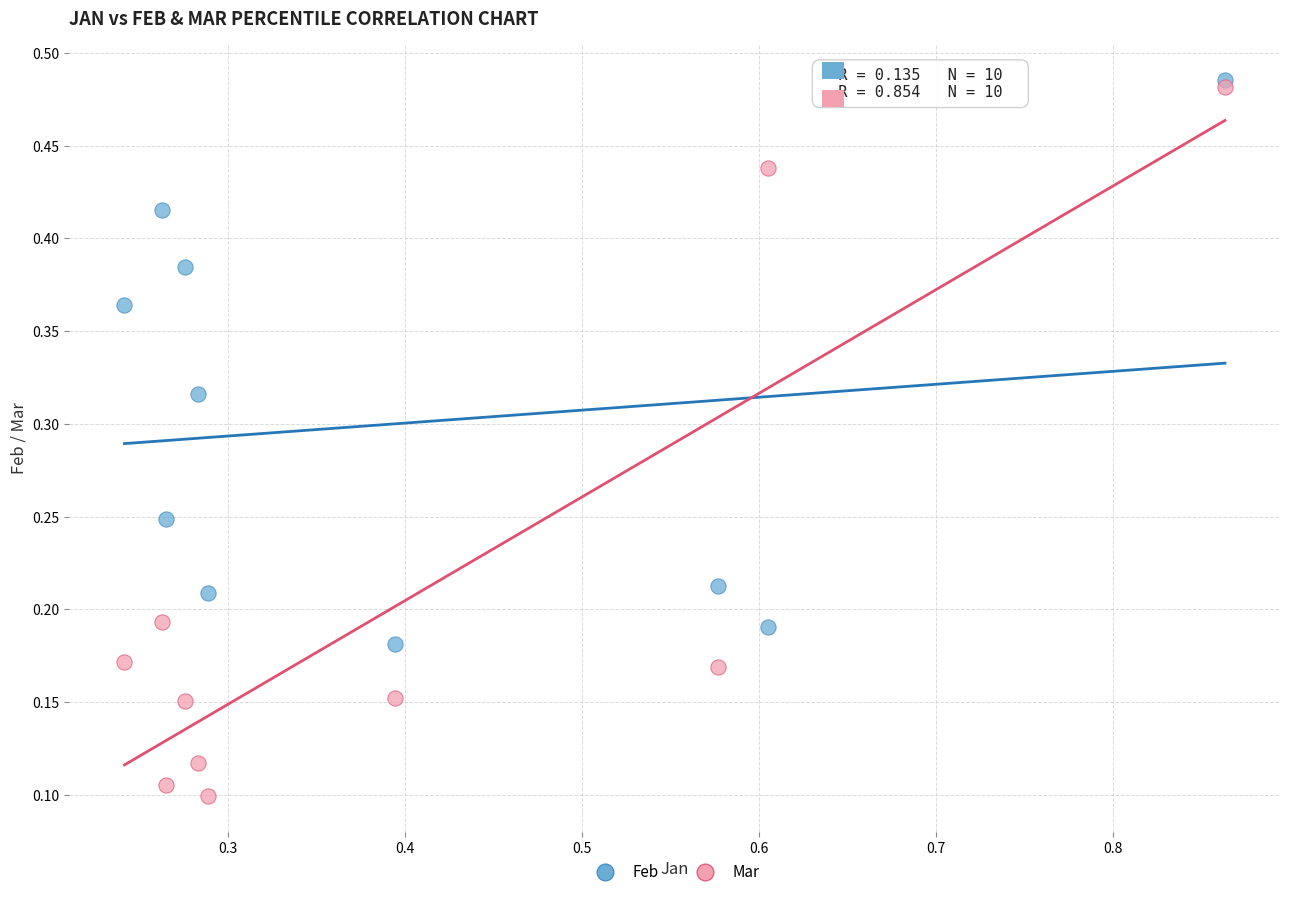

Which series contains the highest Y value?

Feb